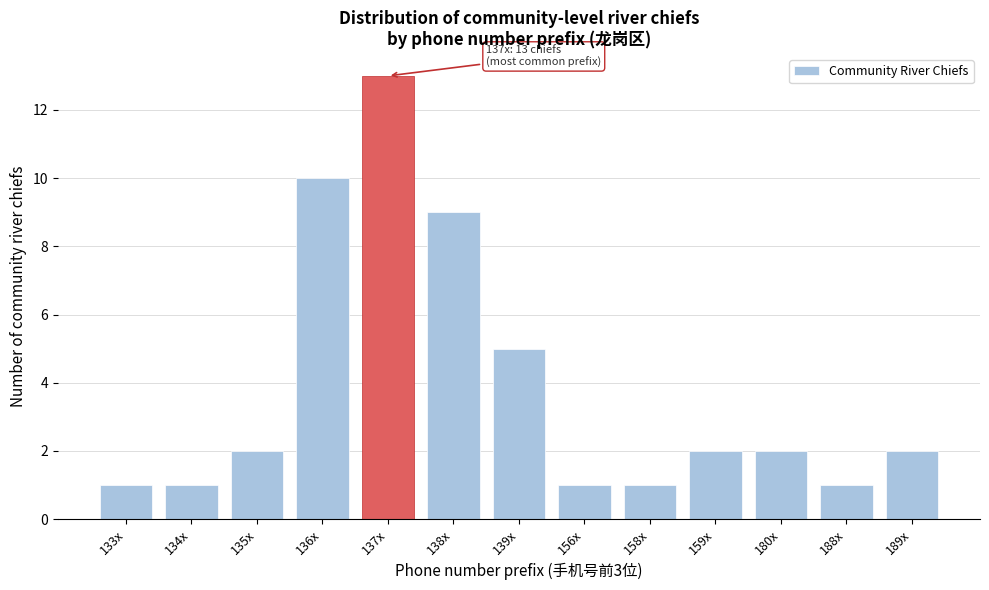

Reading left to right, extract all data points from this chart.

133x=1	134x=1	135x=2	136x=10	137x=13	138x=9	139x=5	156x=1	158x=1	159x=2	180x=2	188x=1	189x=2